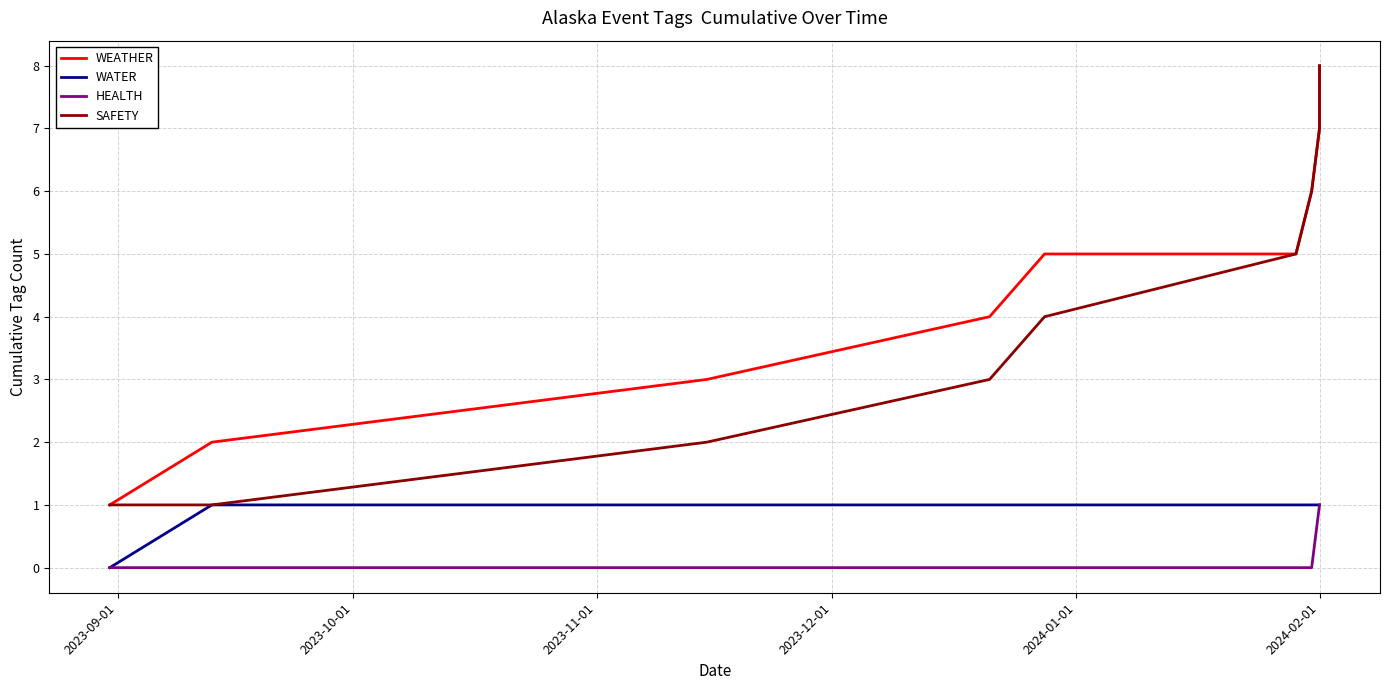

Which series has the largest total across all categories?

WEATHER